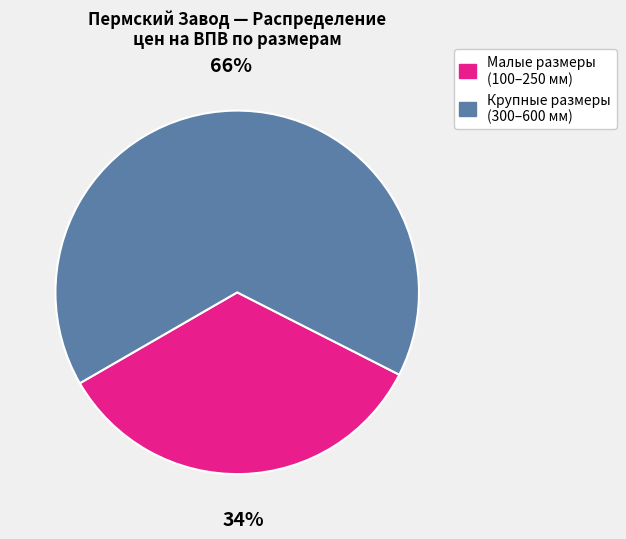

To the nearest percent, what is the average slice percentage?

50%